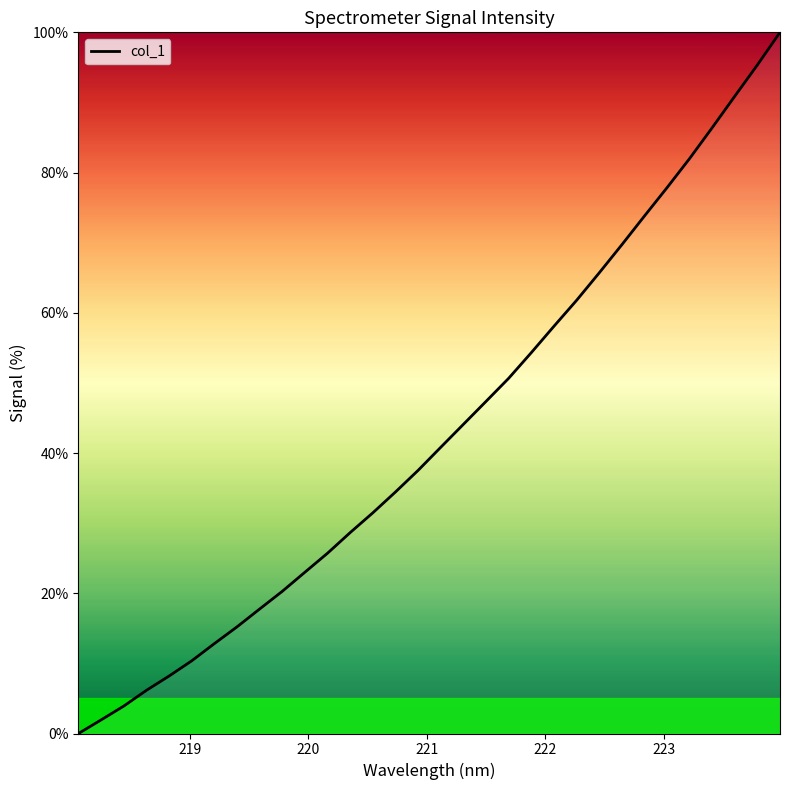

What is the difference between the maximum and minimum values?

100.0